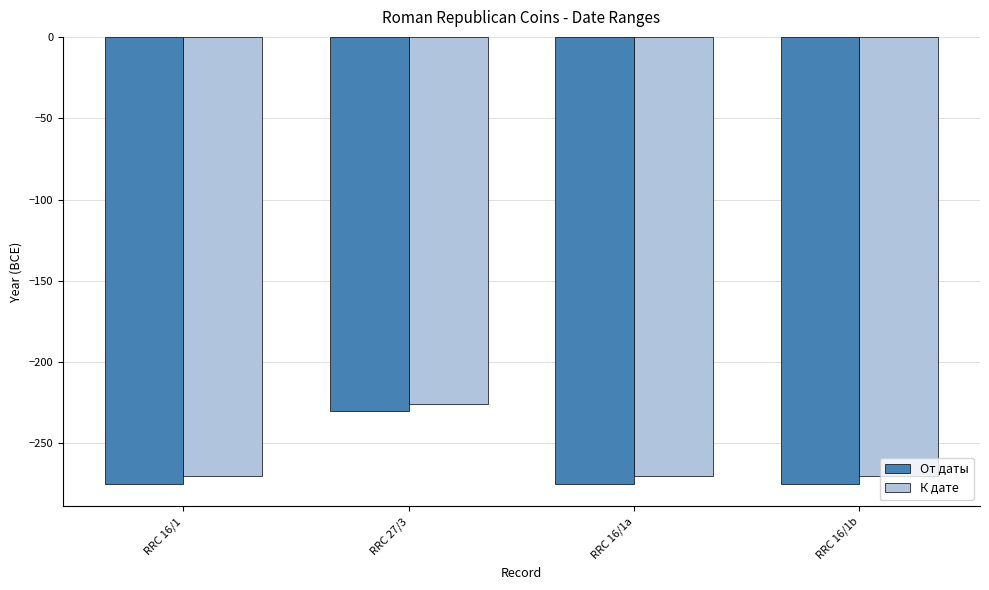

Reading left to right, transcribe all the data shown in this chart.

От даты: RRC 16/1=-275	RRC 27/3=-230	RRC 16/1a=-275	RRC 16/1b=-275
К дате: RRC 16/1=-270	RRC 27/3=-226	RRC 16/1a=-270	RRC 16/1b=-270